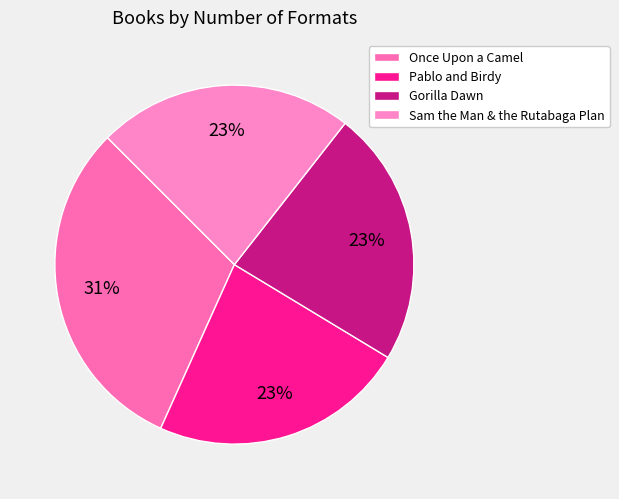

To the nearest percent, what is the combined percentage of Pablo and Birdy and Gorilla Dawn?

46%